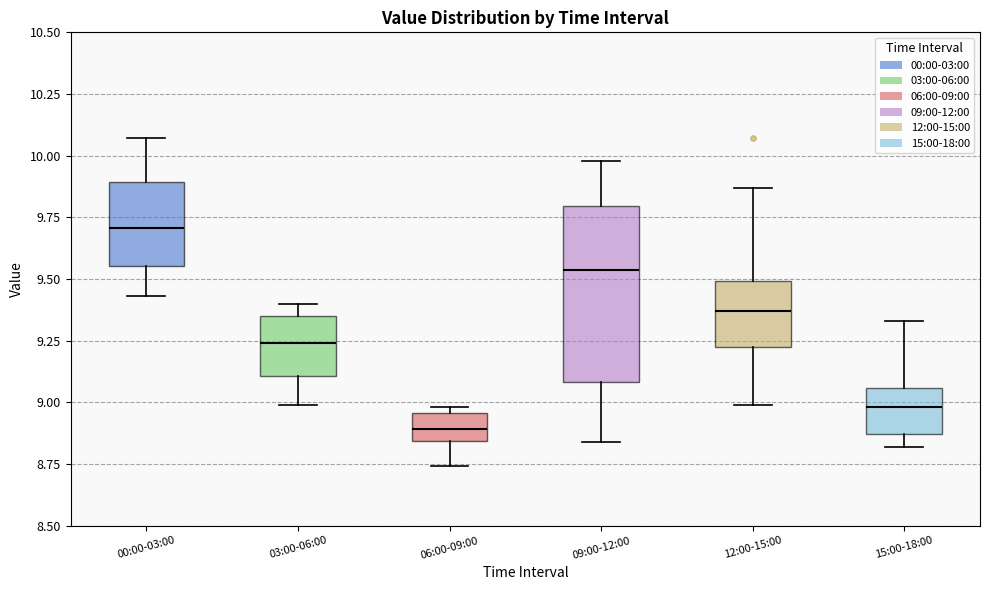

Reading left to right, read every box against the y-axis: the position of its median line, the range the box covers, and the ends of its whiskers. The values are not printed on the chart, so give them approximately, as read against the axis.

00:00-03:00: median 9.70, box 9.55 to 9.90, whiskers 9.45 to 10.05
03:00-06:00: median 9.25, box 9.10 to 9.35, whiskers 9.00 to 9.40
06:00-09:00: median 8.90, box 8.85 to 8.95, whiskers 8.75 to 9.00
09:00-12:00: median 9.55, box 9.10 to 9.80, whiskers 8.85 to 10.00
12:00-15:00: median 9.35, box 9.20 to 9.50, whiskers 9.00 to 9.85
15:00-18:00: median 9.00, box 8.85 to 9.05, whiskers 8.80 to 9.35